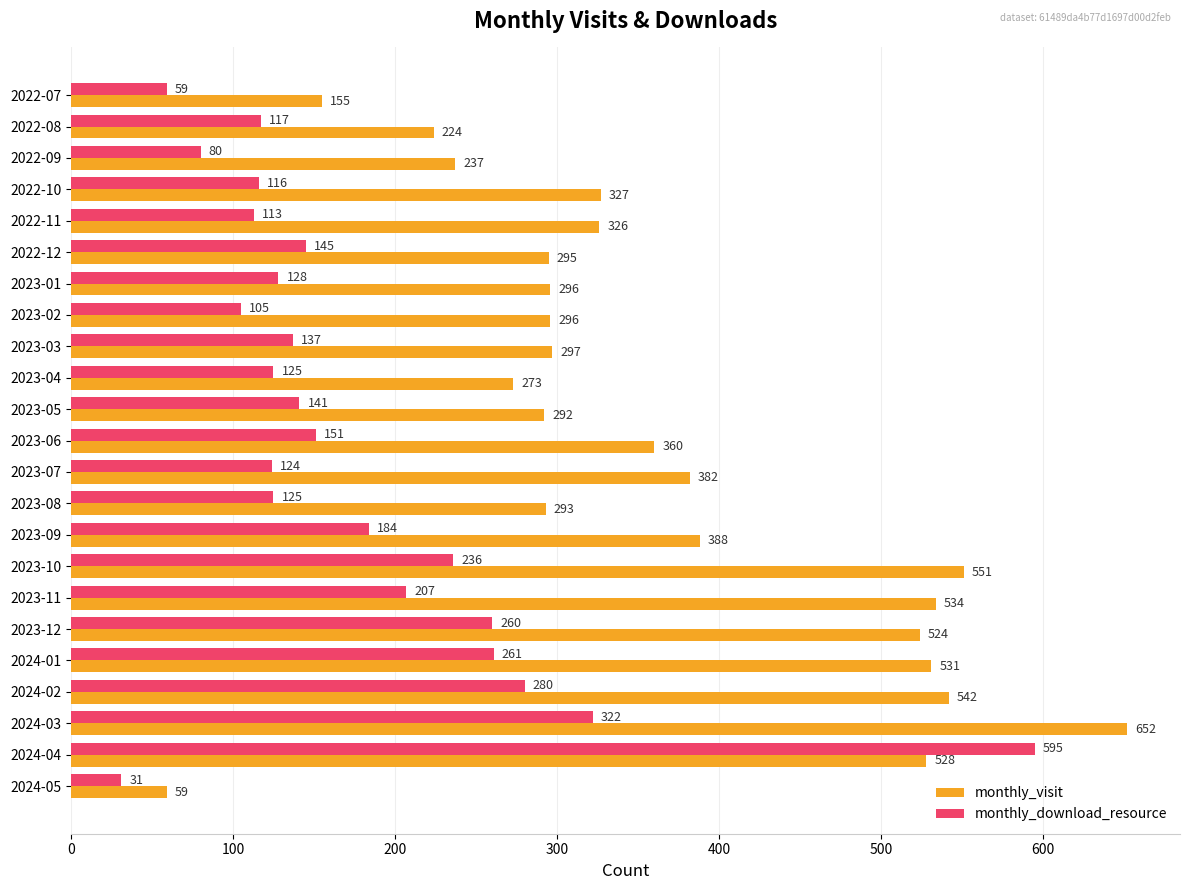

At which label is monthly_visit closest to 355?

2023-06